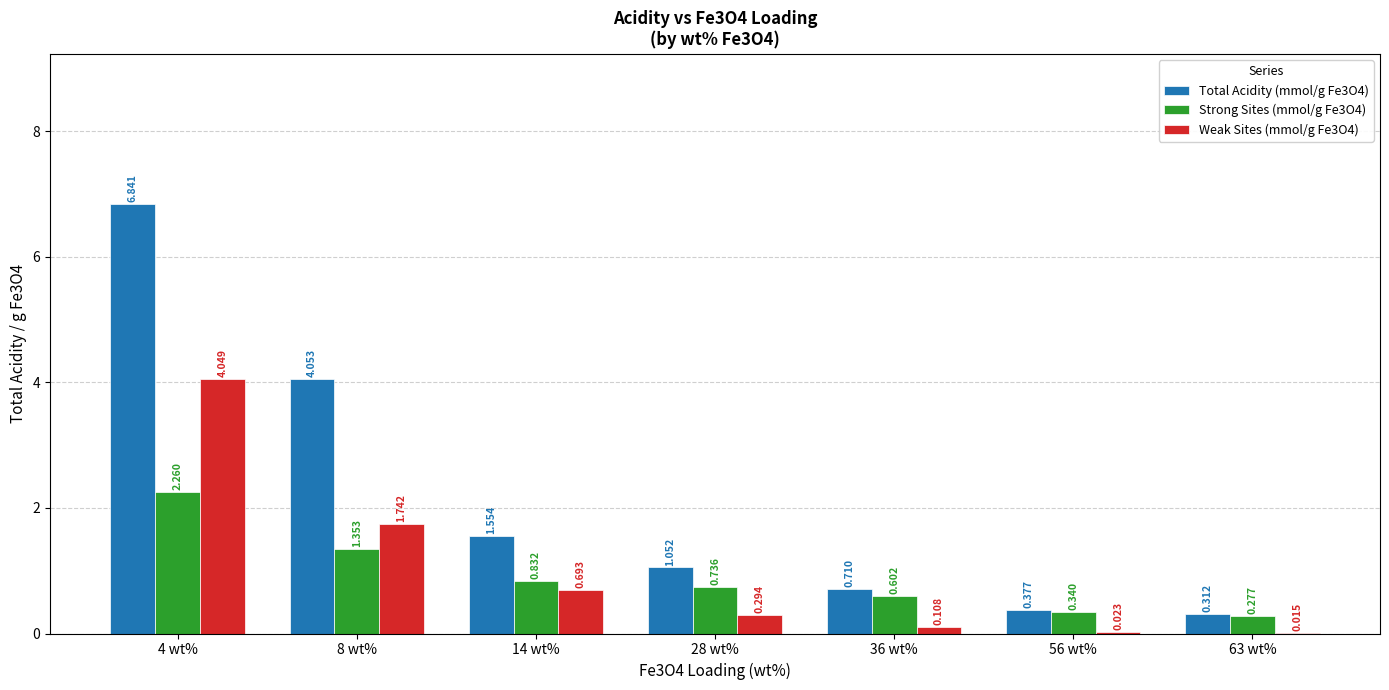

Is the value of Total Acidity (mmol/g Fe3O4) at 8 wt% greater than the value of Strong Sites (mmol/g Fe3O4) at 14 wt%?

Yes